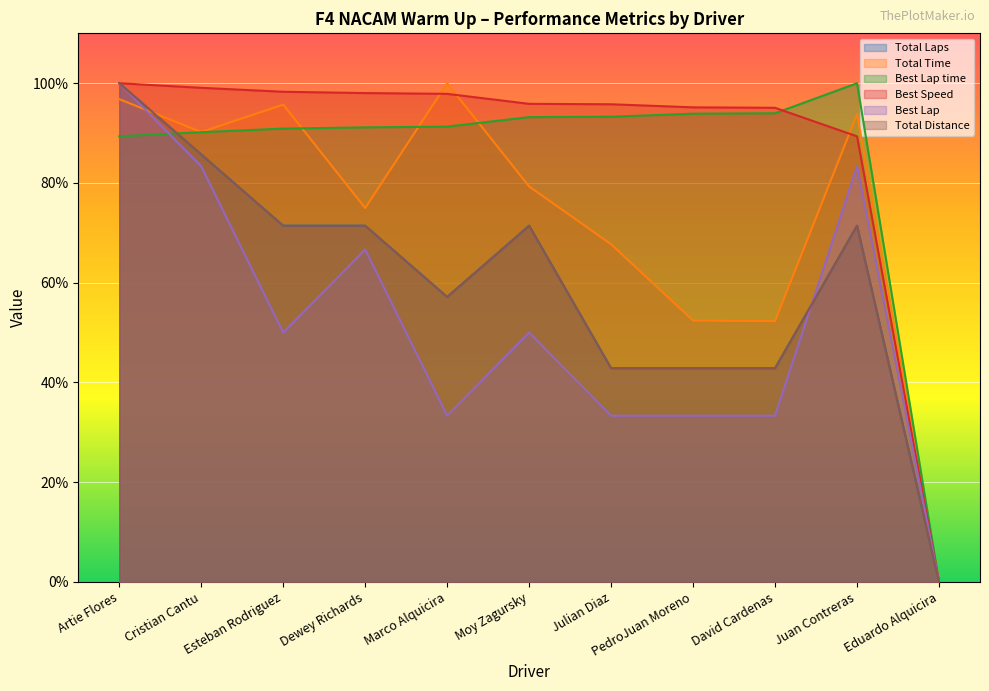

How many values in the Best Lap series exceed 50?

4